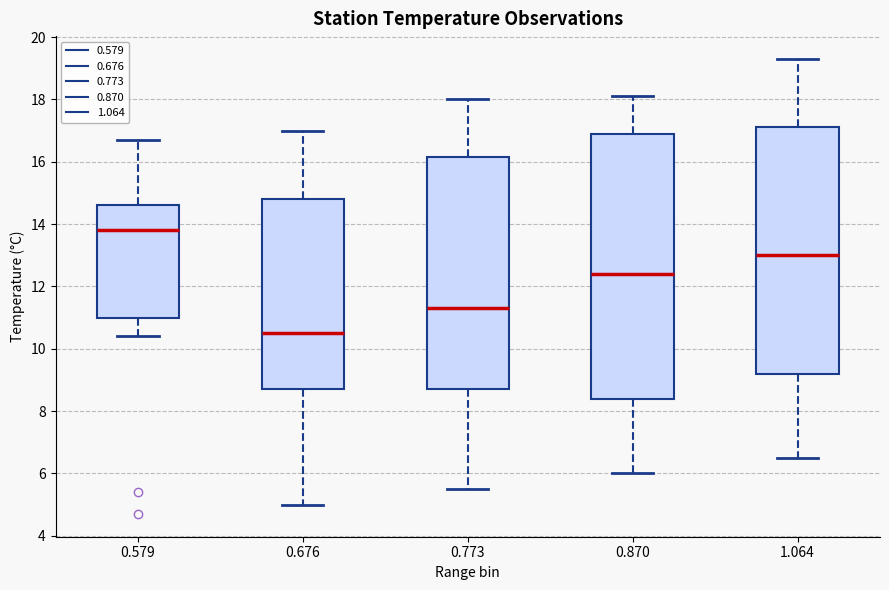

Where does the upper whisker of the box at x = 0.676 end on the y-axis? The values are not printed on the chart, so give them approximately, as read against the axis.

17.0